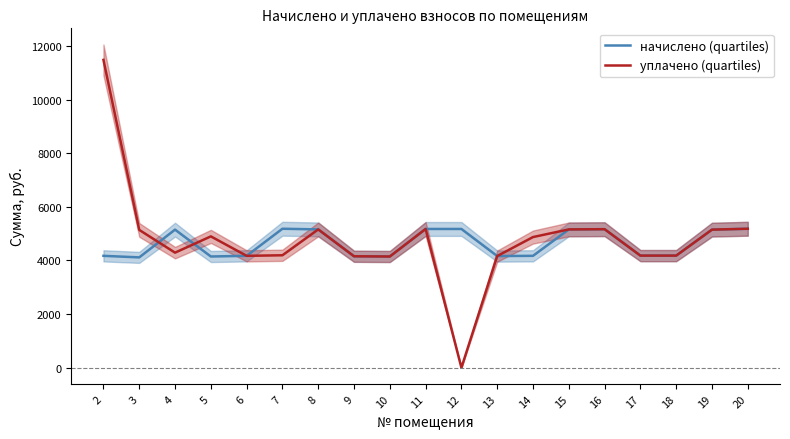

At which category is the sum across all series the highest?

2